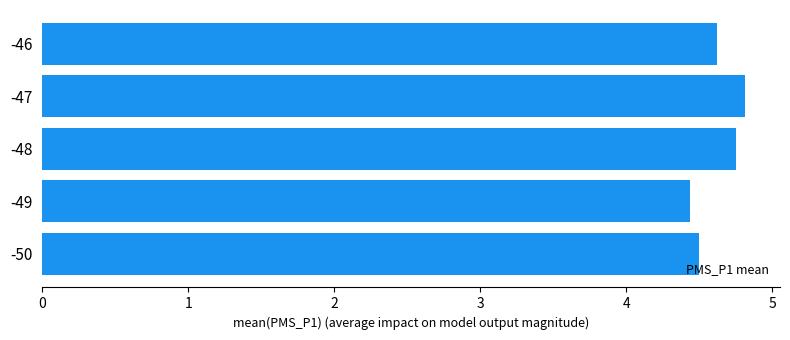

What is the average value?

4.6